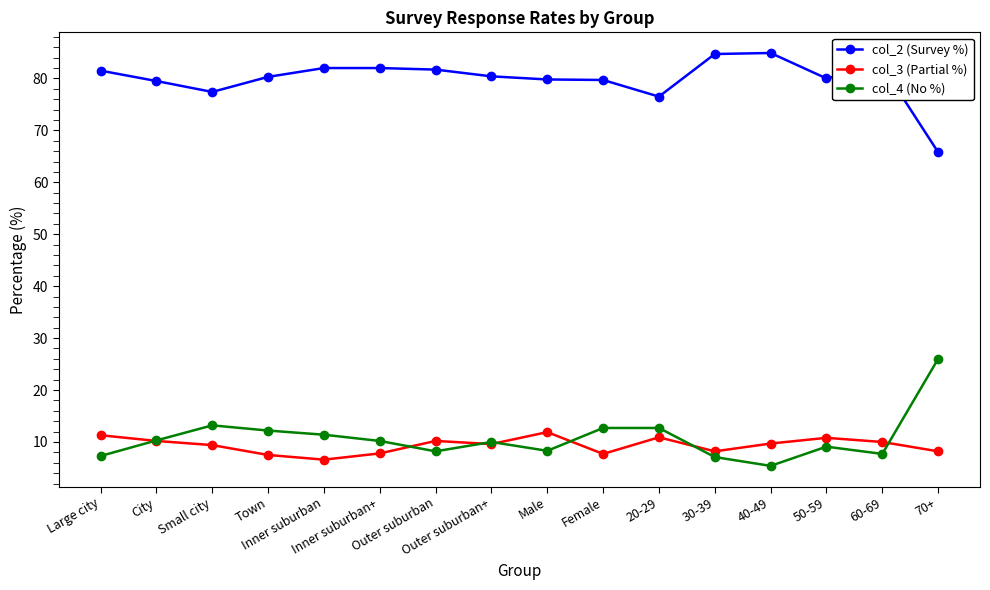

True or false: col_3 (Partial %) and col_2 (Survey %) intersect in this chart.

False